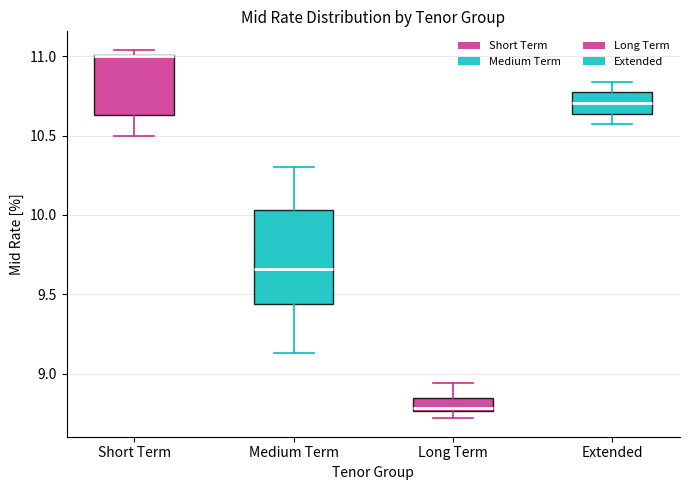

Where is the upper edge of the box for Short Term on the y-axis? The values are not printed on the chart, so give them approximately, as read against the axis.

11.00